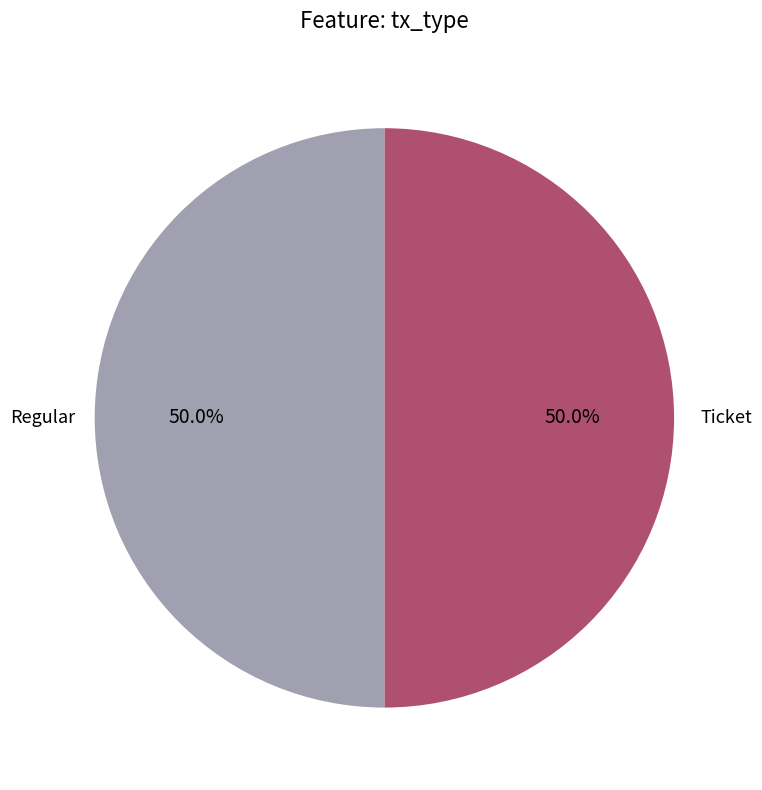

What percentage is the Regular slice, to the nearest percent?

50%